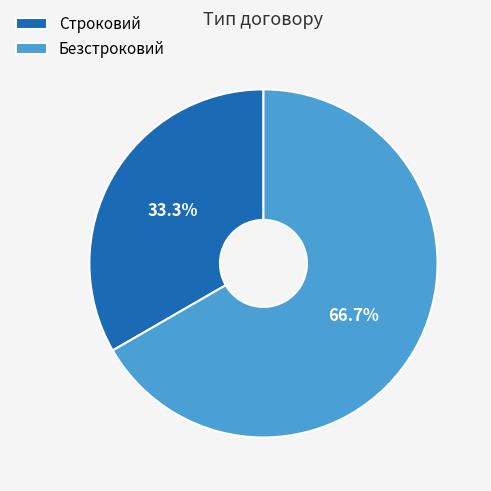

Is it true that Строковий is 27% of the pie?

False